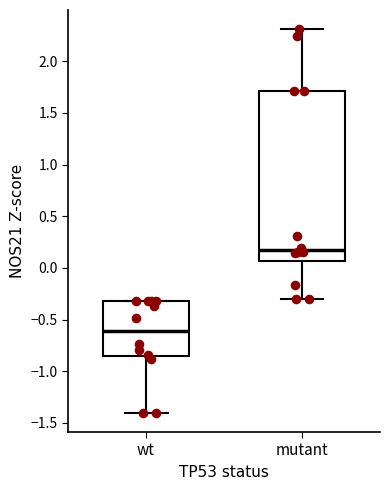

Reading left to right, transcribe this box plot: for each box, give where its median line is, the range the box spans, and where its two whiskers end, as read against the y-axis. The values are not printed on the chart, so give them approximately, as read against the axis.

wt: median -0.60, box -0.85 to -0.30, whiskers -1.40 to -0.30
mutant: median 0.15, box 0.05 to 1.70, whiskers -0.30 to 2.30